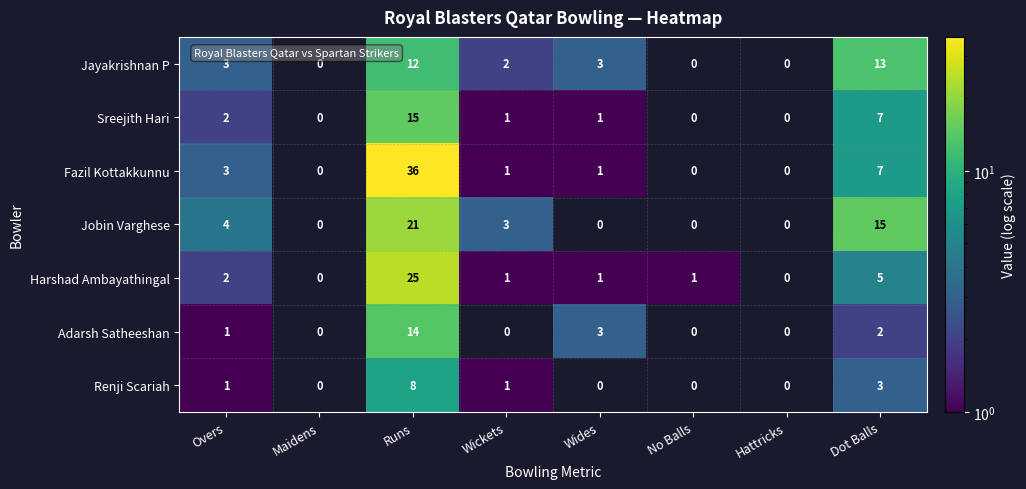

How many series are shown in this chart?

7